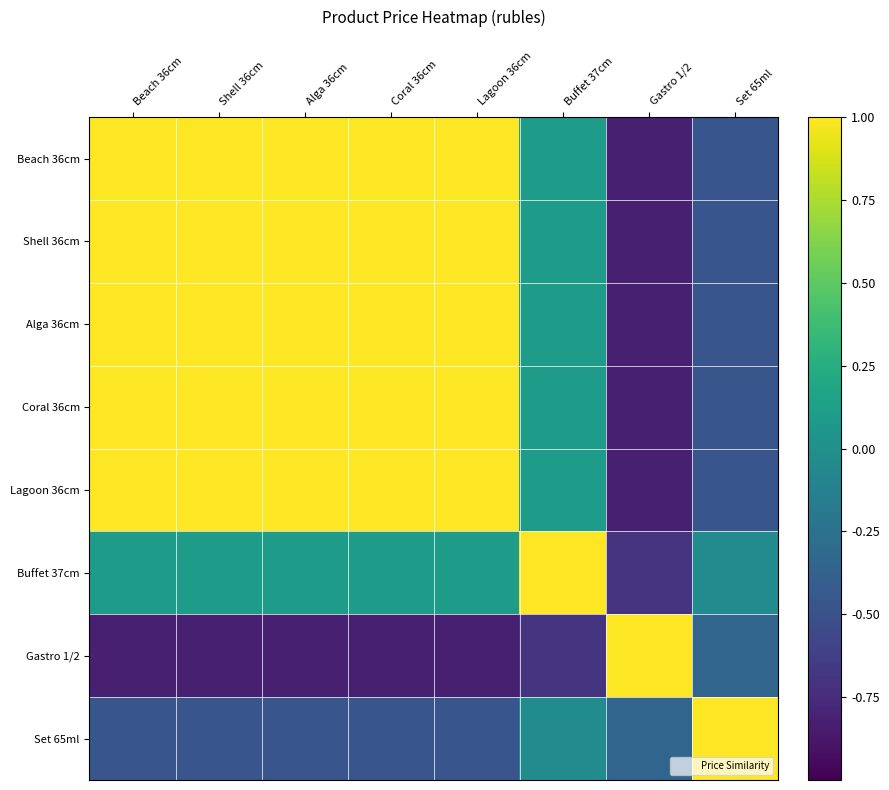

What is the total value across all series at Lagoon 36cm?

3.8